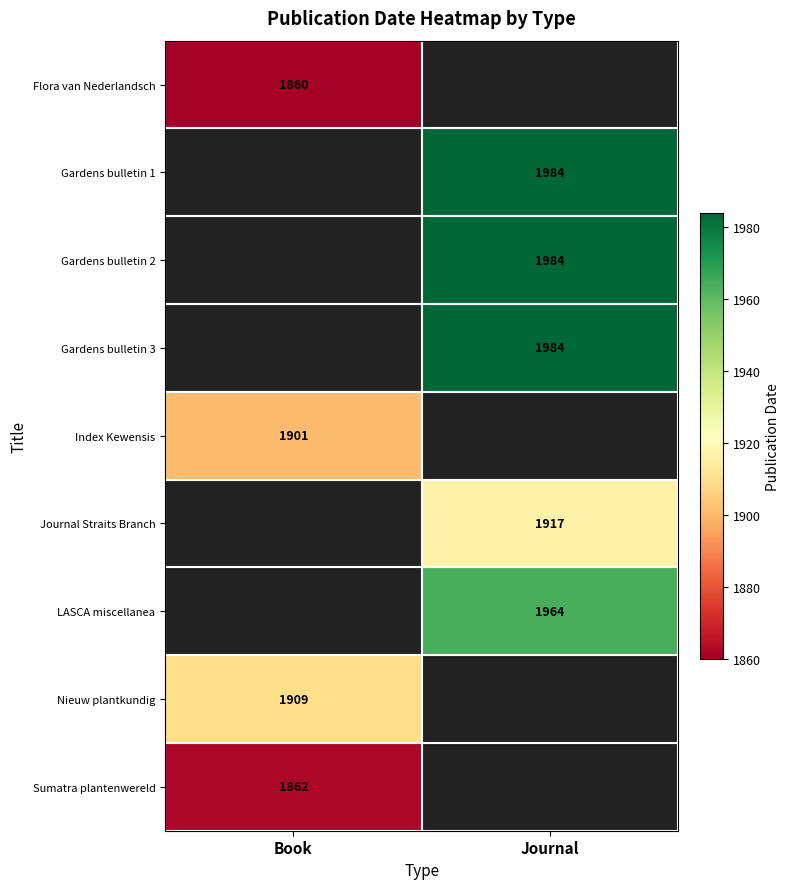

True or false: Sumatra plantenwereld has a value of 1862 at Book.

True